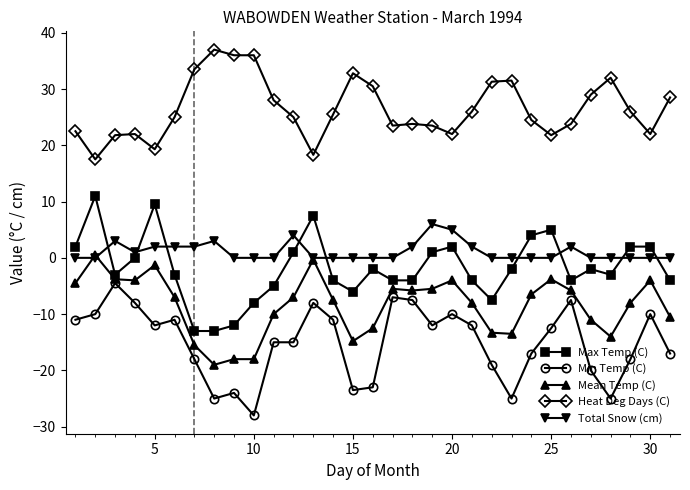

Which series has the largest total across all categories?

Heat Deg Days (C)